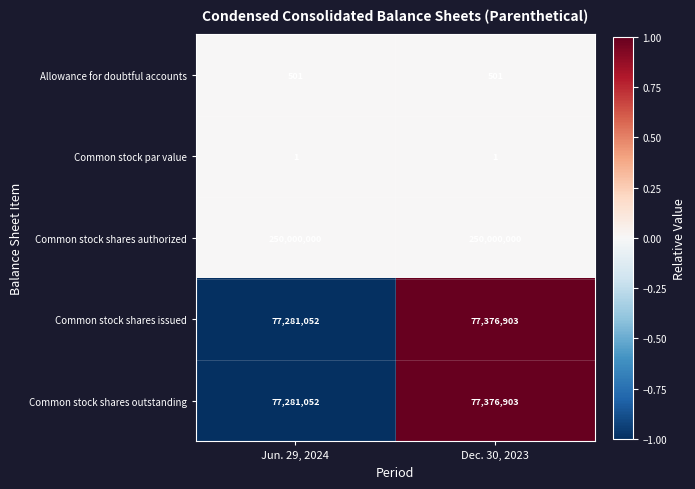

Reading left to right, extract all data points from this chart.

Allowance for doubtful accounts: Jun. 29, 2024=501	Dec. 30, 2023=501
Common stock par value: Jun. 29, 2024=1	Dec. 30, 2023=1
Common stock shares authorized: Jun. 29, 2024=250000000	Dec. 30, 2023=250000000
Common stock shares issued: Jun. 29, 2024=77281052	Dec. 30, 2023=77376903
Common stock shares outstanding: Jun. 29, 2024=77281052	Dec. 30, 2023=77376903